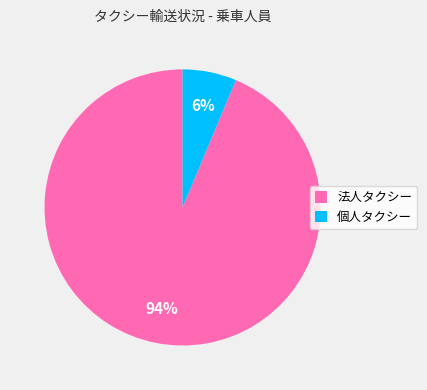

Does 法人タクシー account for over 50% of the chart?

Yes